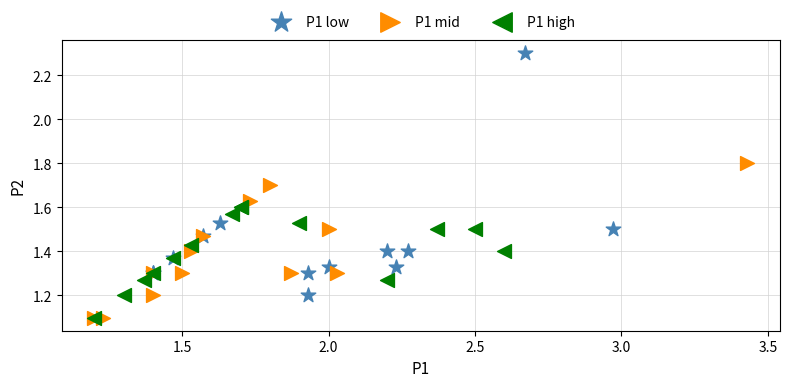

Which series reaches the maximum Y coordinate?

P1 low